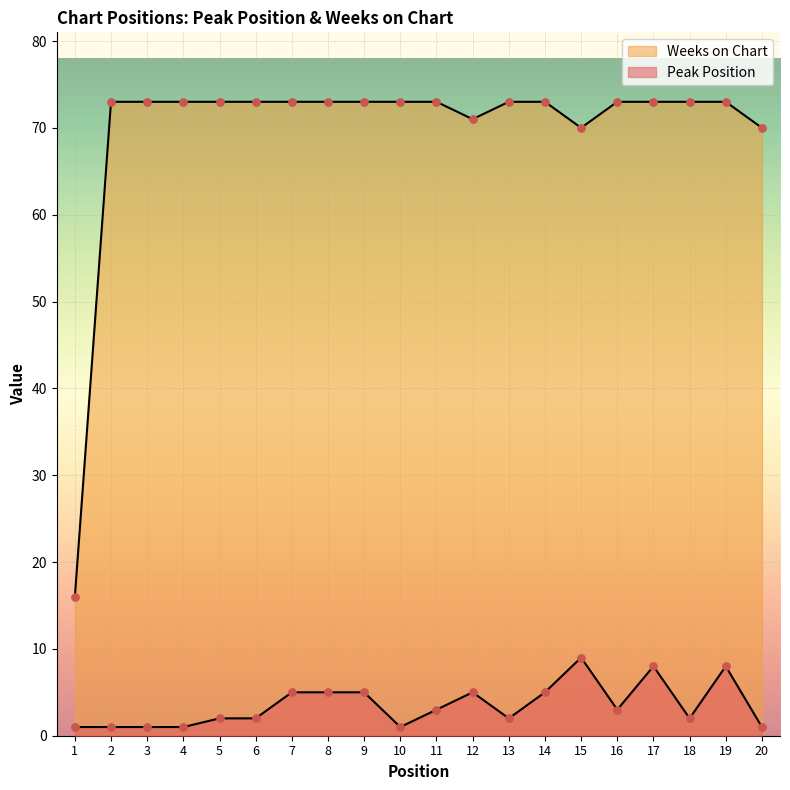

Which series has the largest total across all categories?

Weeks on Chart